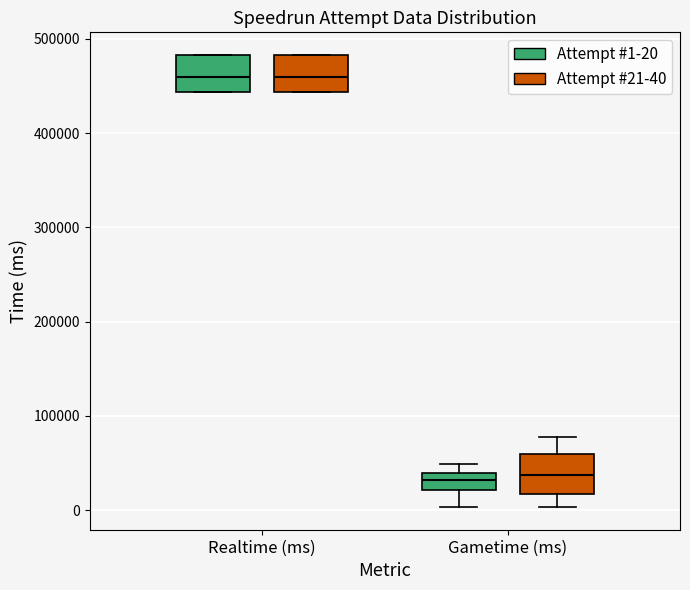

Reading left to right, read every box against the y-axis: the position of its median line, the range the box covers, and the ends of its whiskers. The values are not printed on the chart, so give them approximately, as read against the axis.

Realtime (ms) (Attempt #1-20): median 460000, box 440000 to 480000, whiskers 440000 to 480000
Realtime (ms) (Attempt #21-40): median 460000, box 440000 to 480000, whiskers 440000 to 480000
Gametime (ms) (Attempt #1-20): median 30000, box 20000 to 40000, whiskers 0 to 50000
Gametime (ms) (Attempt #21-40): median 40000, box 20000 to 60000, whiskers 0 to 80000